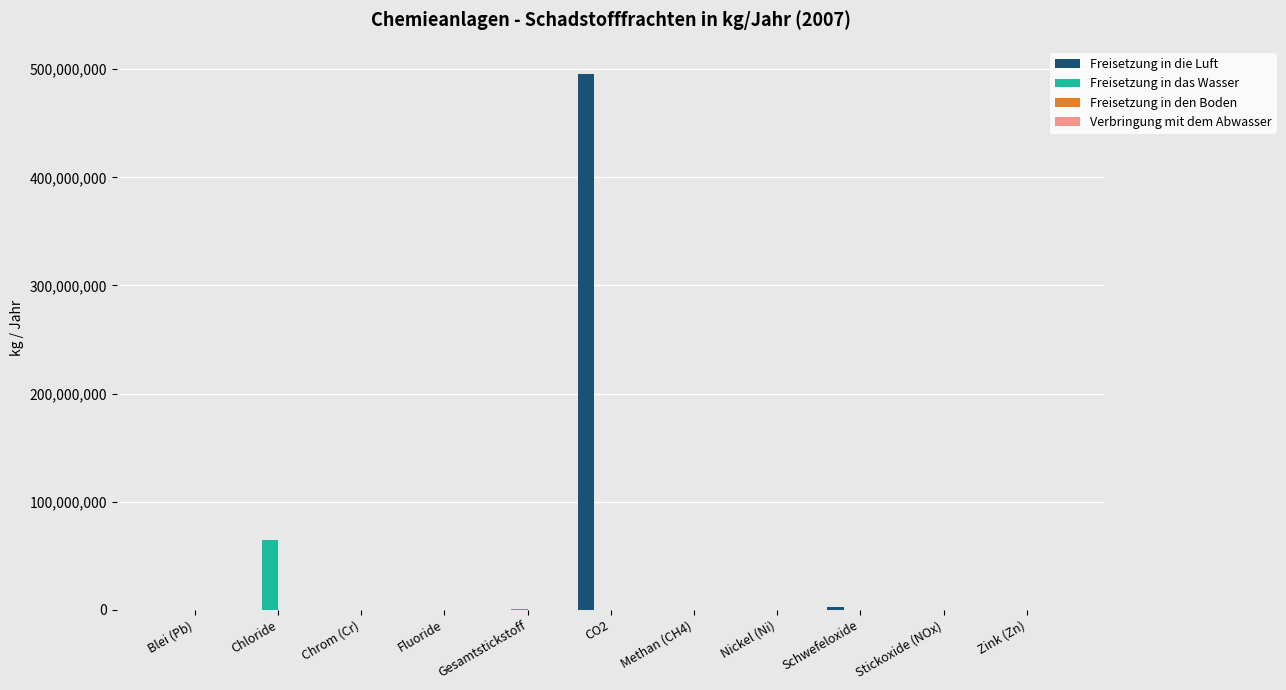

What is the sum of all Freisetzung in die Luft values?

499246380